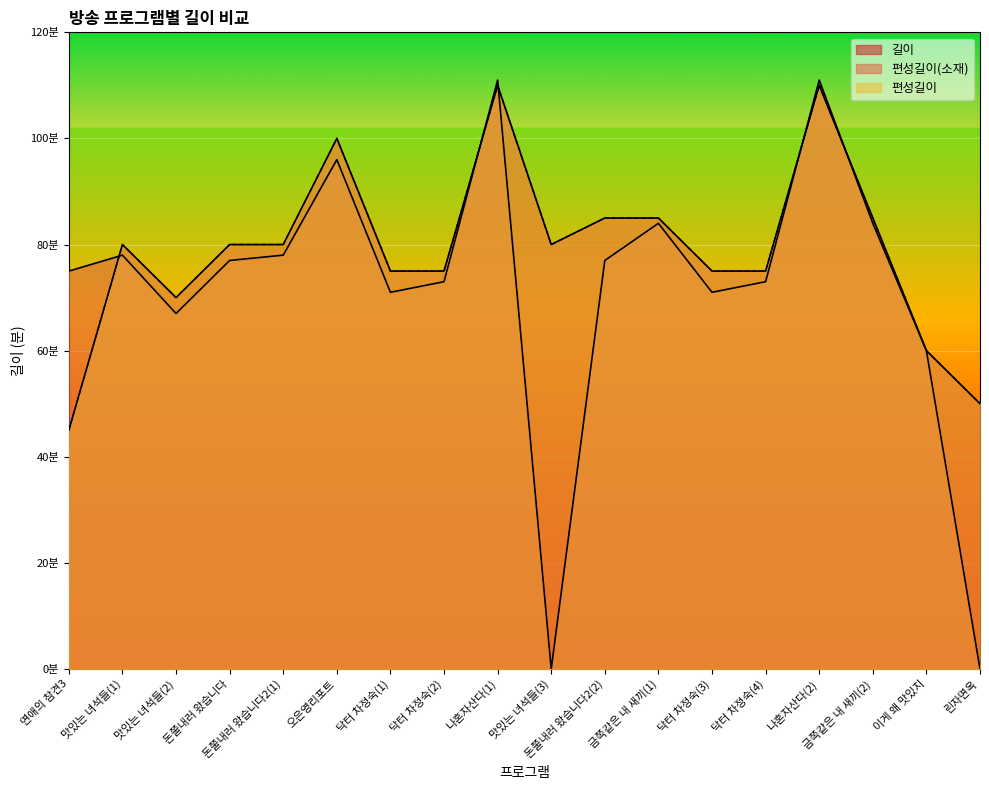

What is the minimum value for 길이?

45